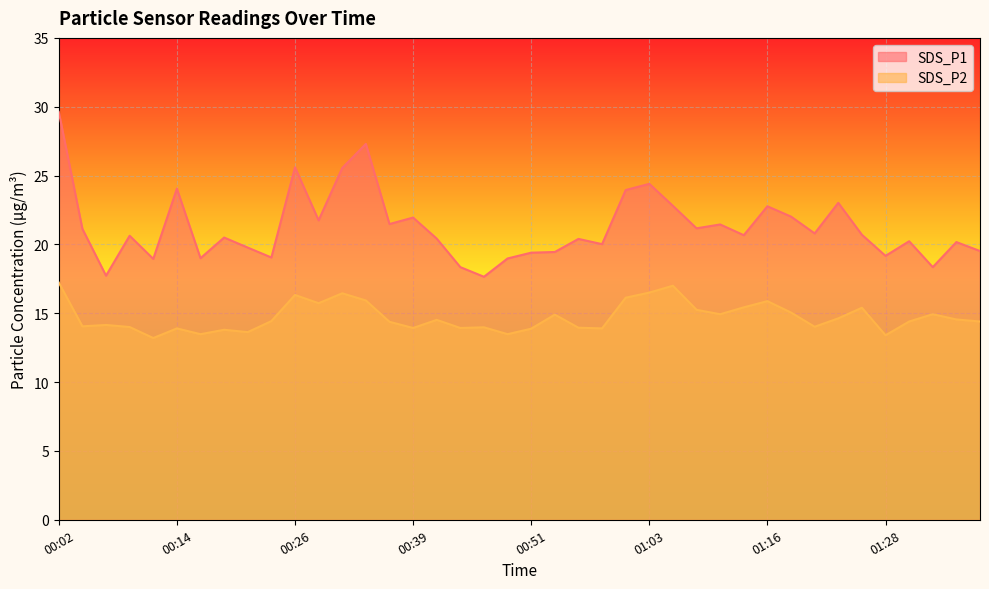

What is the total value across all series at 01:33?

33.3